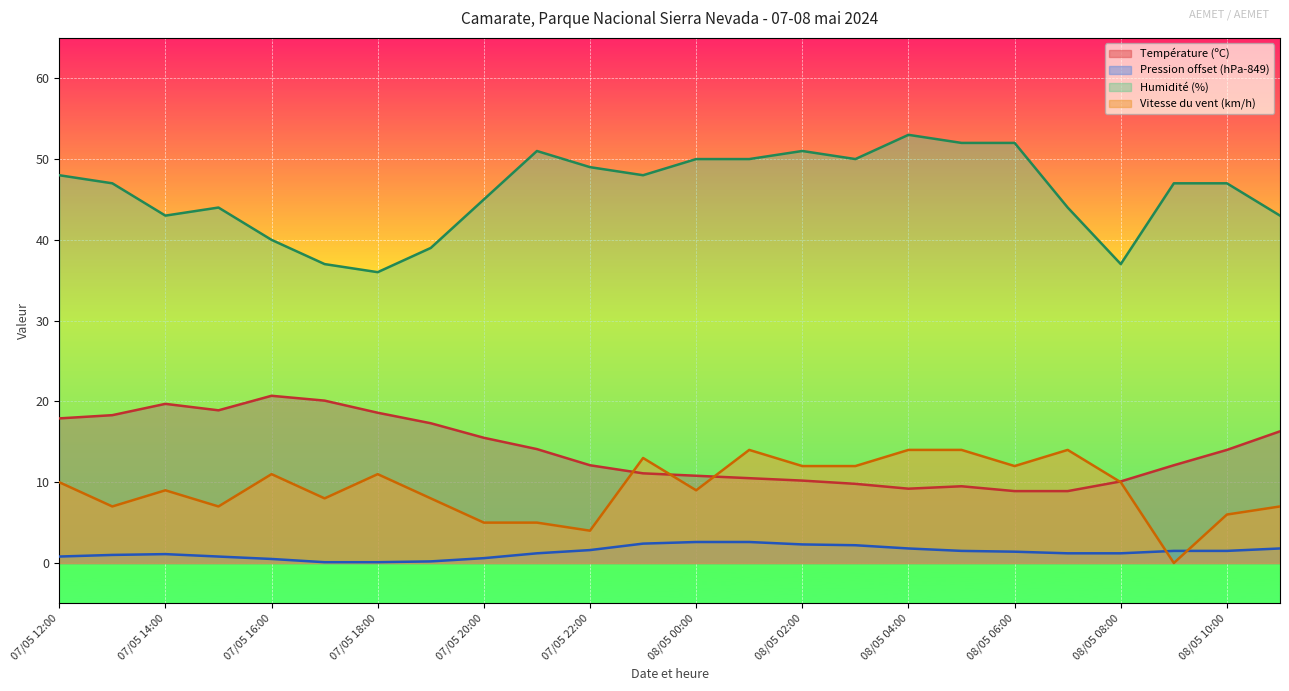

At how many categories does at least one series exceed 40?

19